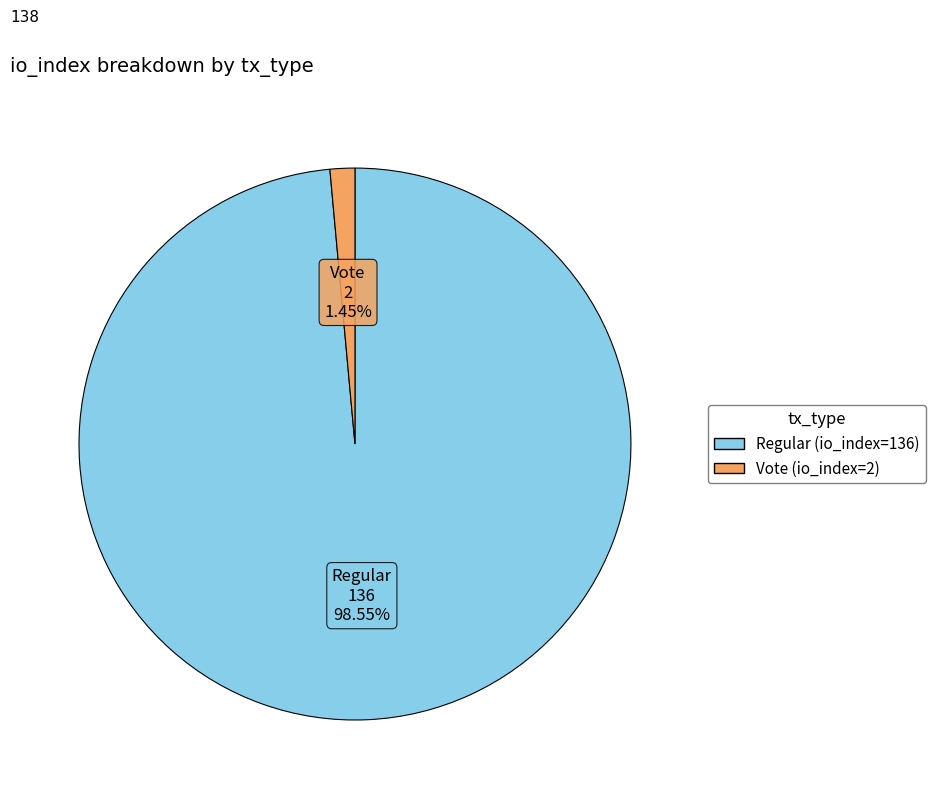

Between Regular (io_index=136) and Vote (io_index=2), which is larger?

Regular (io_index=136)